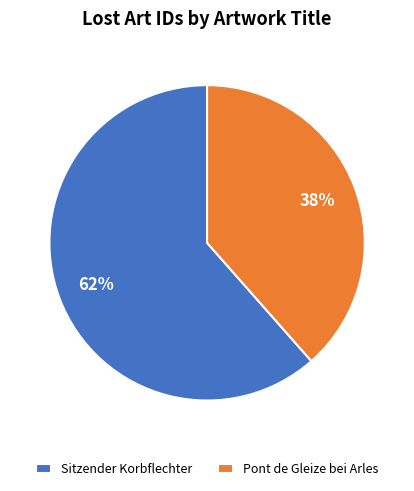

To the nearest percent, what portion does Pont de Gleize bei Arles represent?

38%